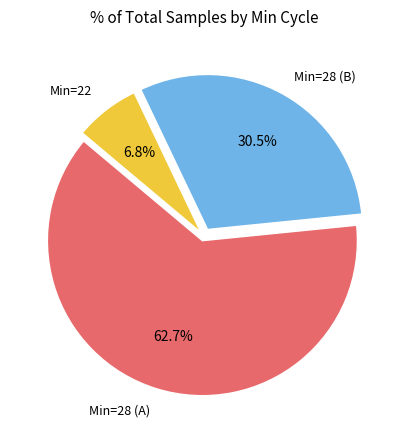

Is there any slice that represents more than half of the pie?

Yes